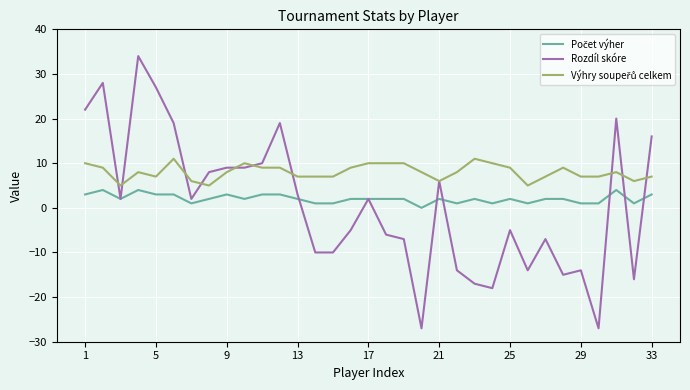

Which series has the largest range (max minus min)?

Rozdíl skóre